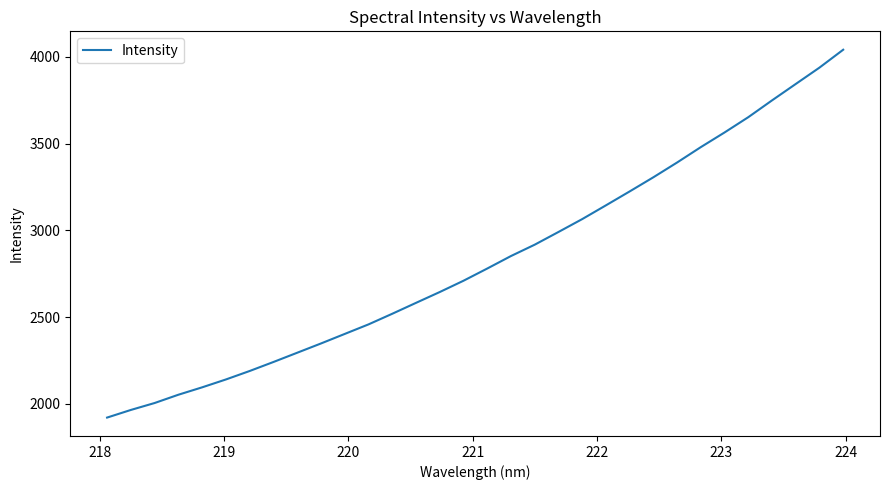

What is the smallest value displayed?

1921.8